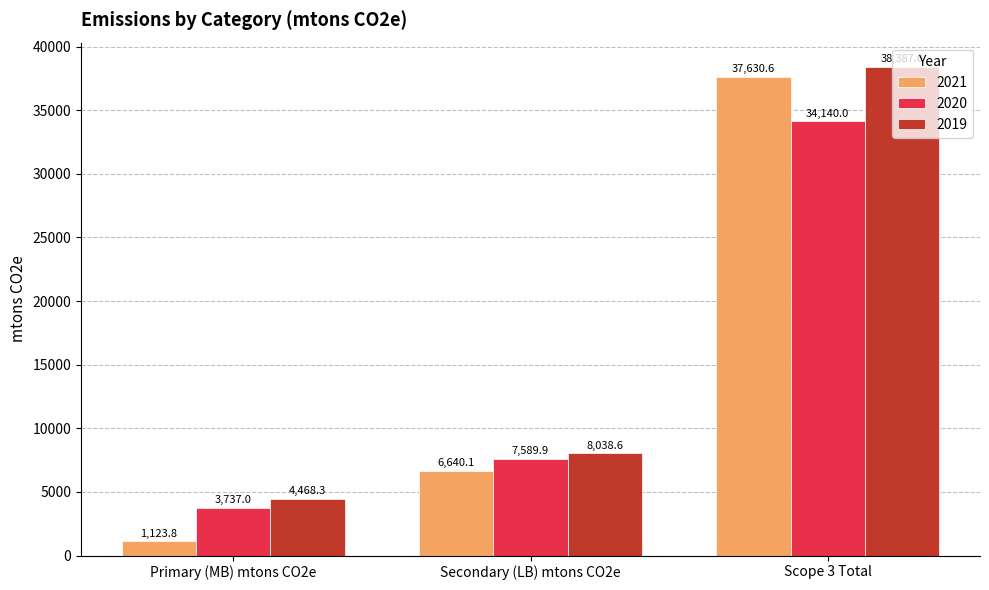

Which category has the lowest value in the 2021 series?

Primary (MB) mtons CO2e